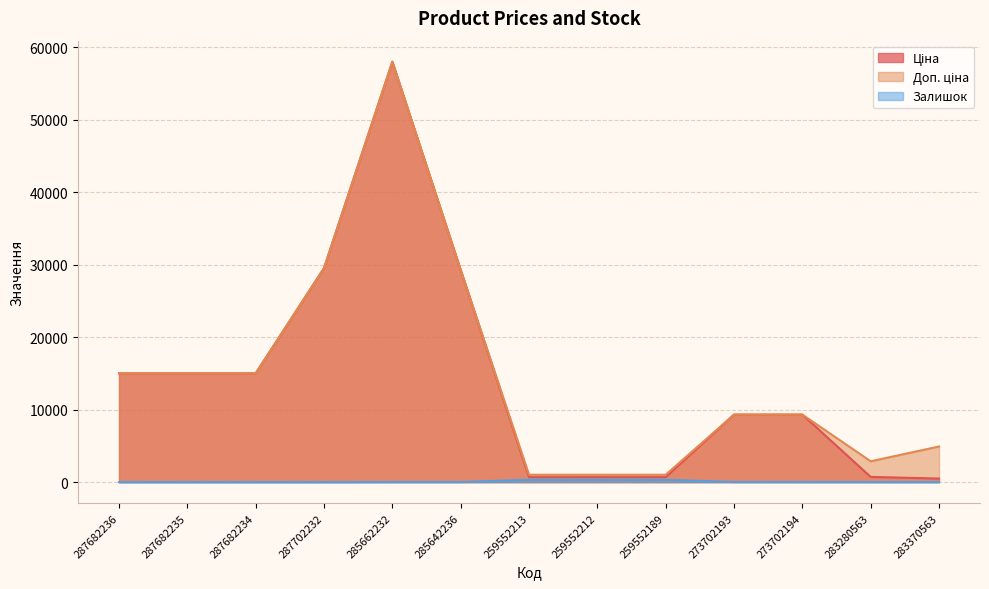

Which series has the largest range (max minus min)?

Ціна